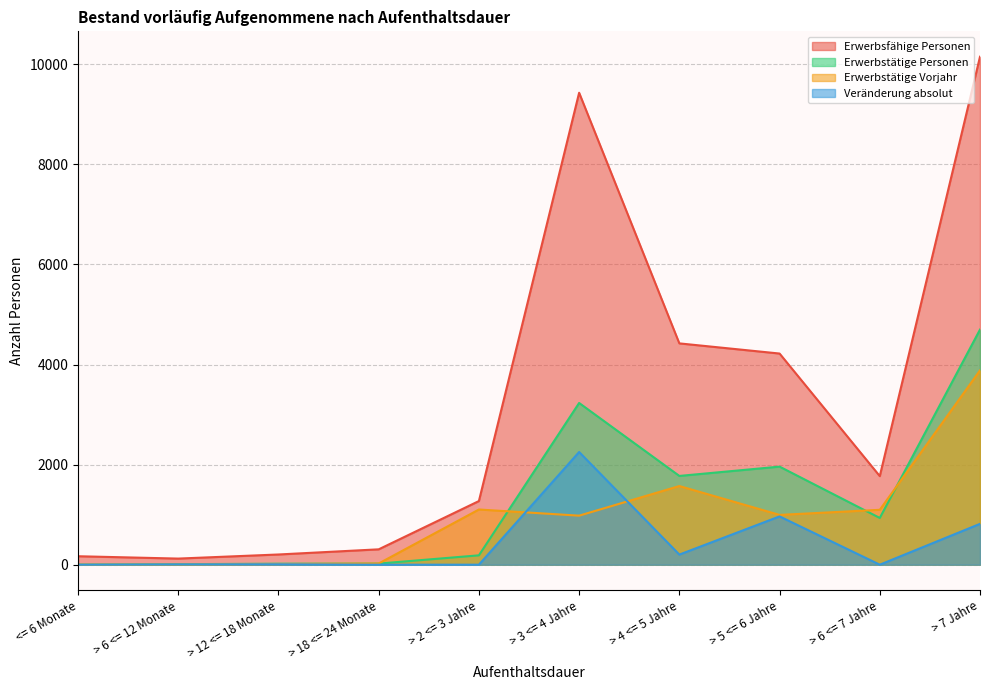

Which series has the widest spread of values?

Erwerbsfähige Personen